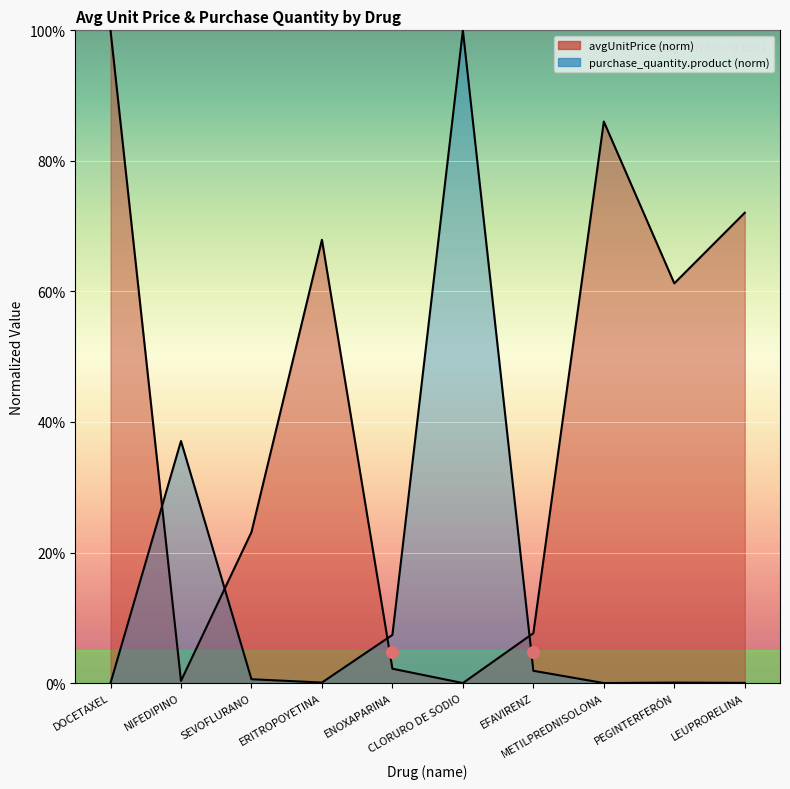

Which series has the largest total across all categories?

avgUnitPrice